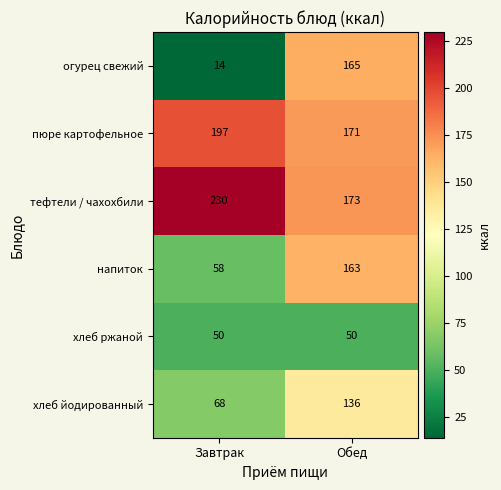

The хлеб ржаной series shows 50 at Завтрак. True or false?

True